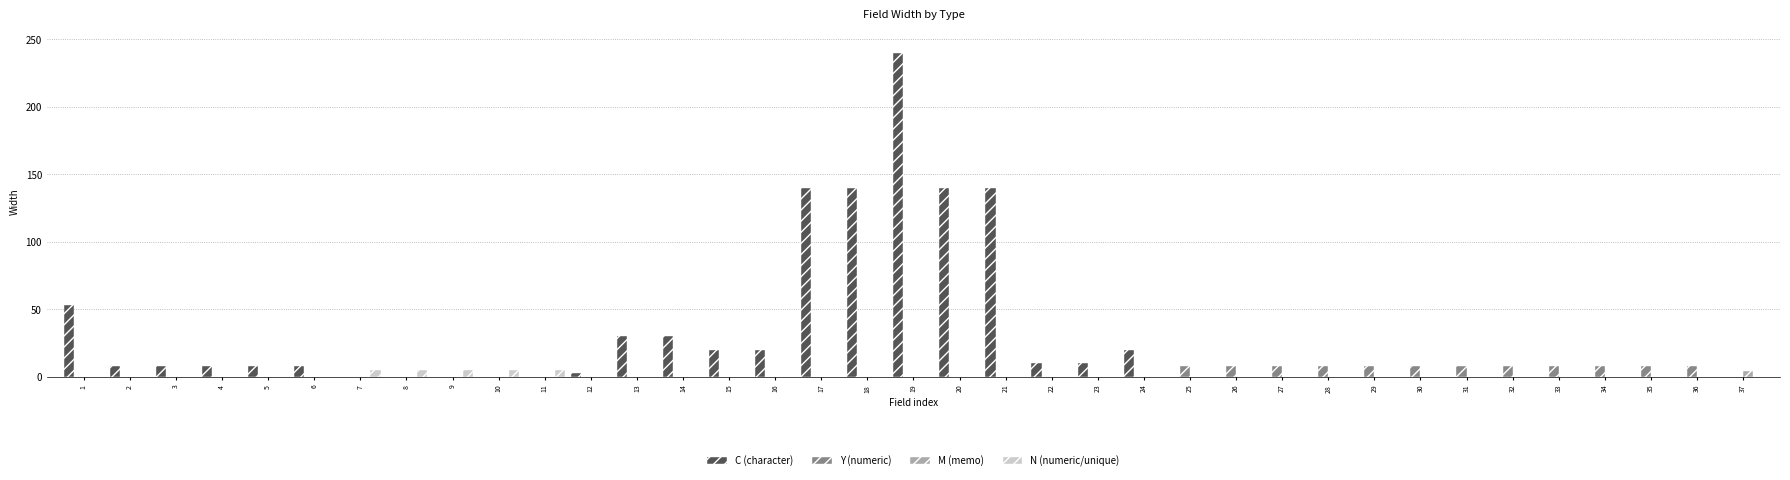

Which series changed the most between 13 and 36?

C (character)